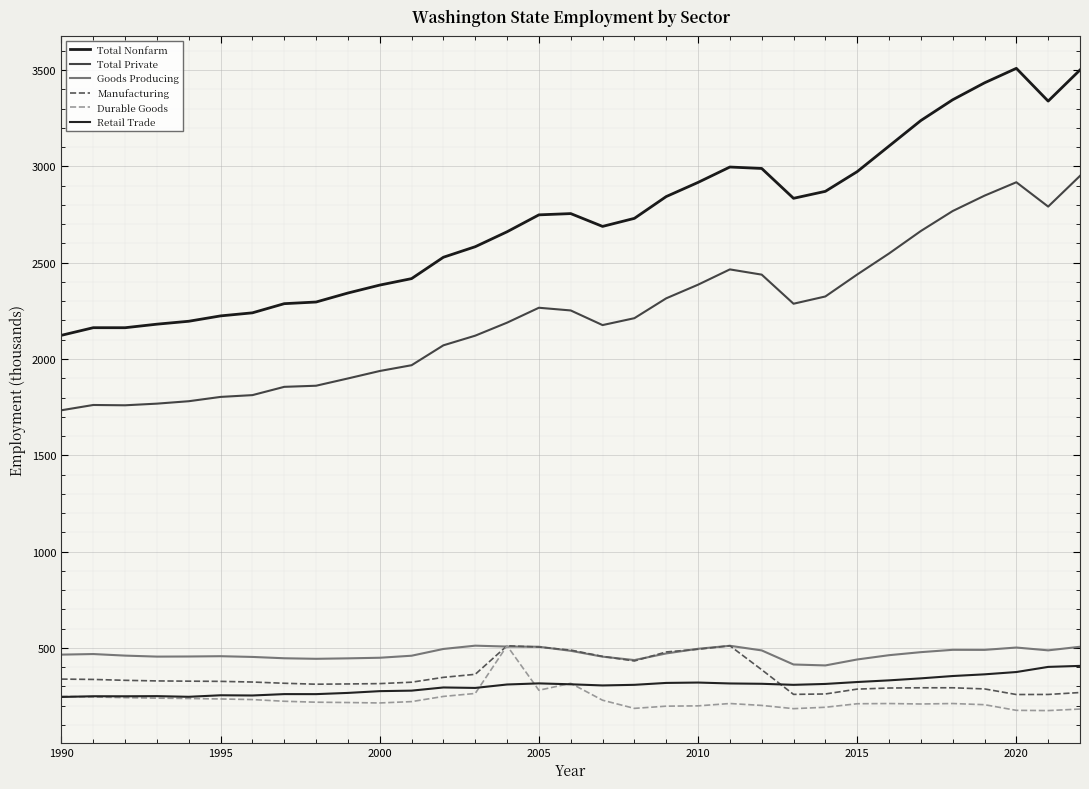

True or false: Total Nonfarm has more than 2 interior local peaks.

True